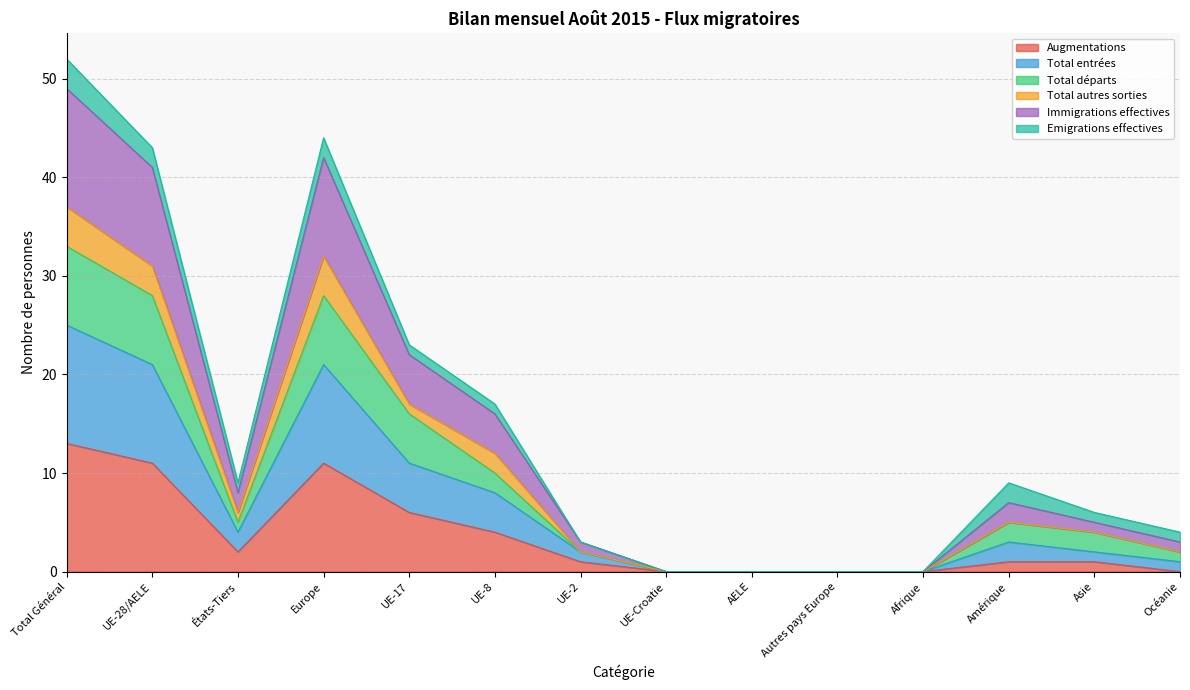

True or false: Augmentations and Total départs cross at least once.

False